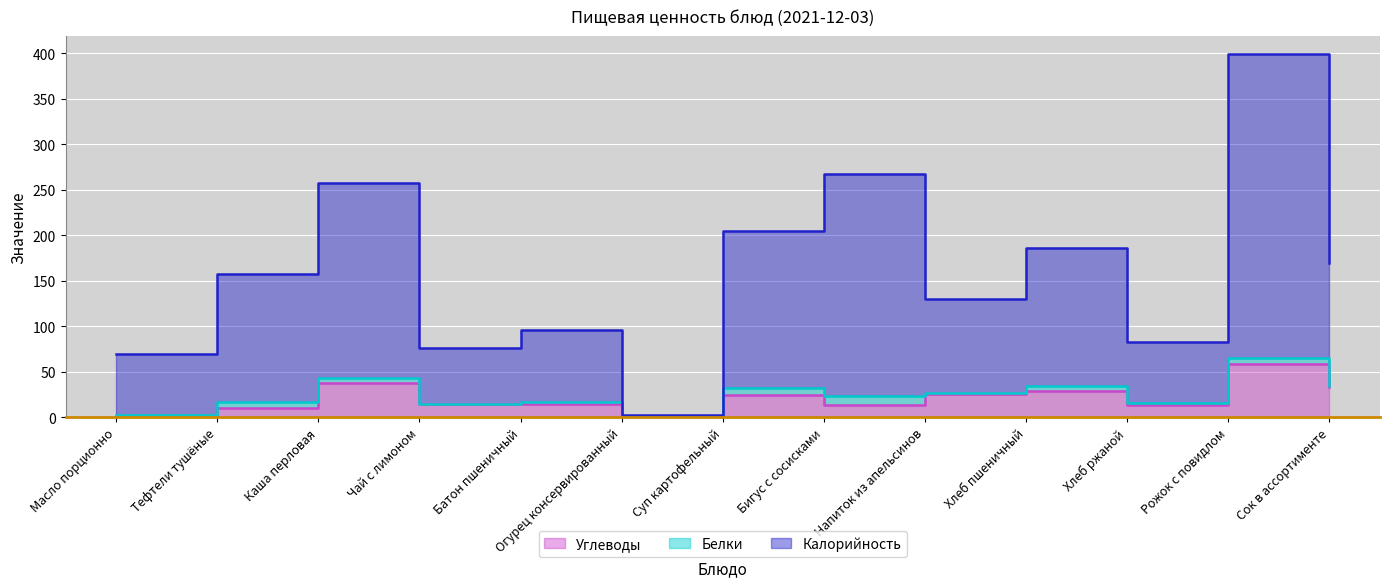

At how many categories does at least one series exceed 393?

1